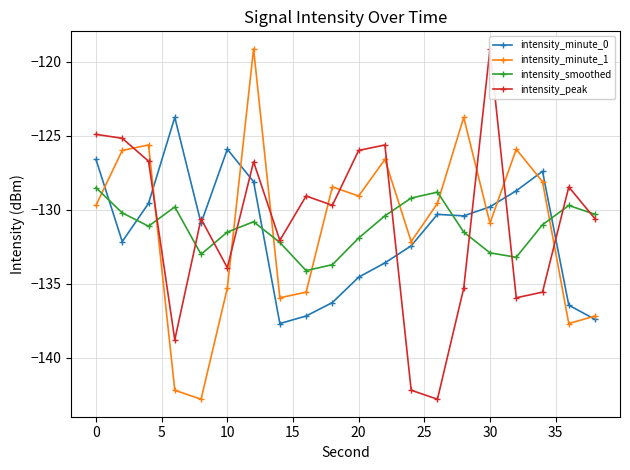

What is the value of the intensity_minute_0 point at the 2nd from the left?

-132.1